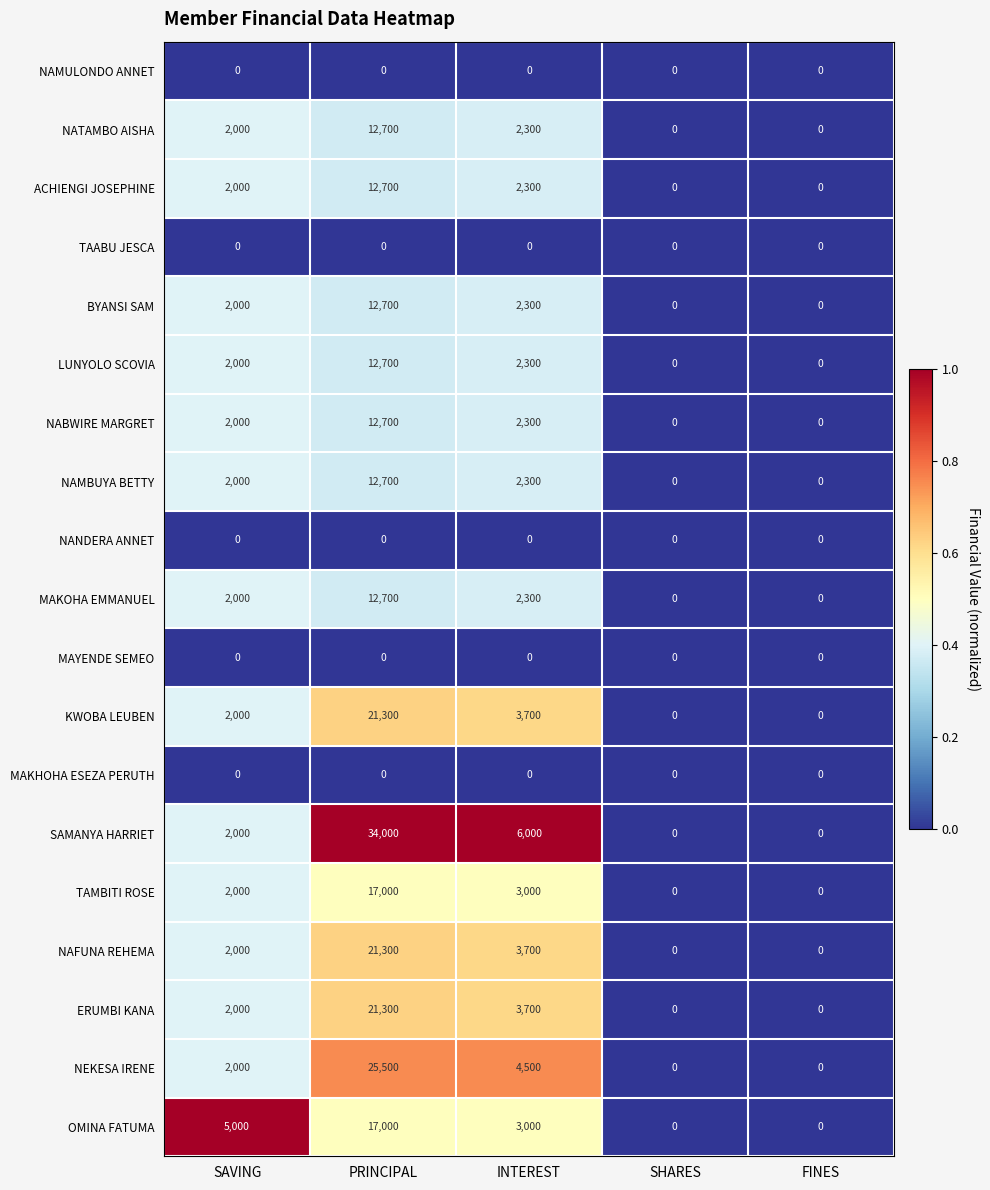

Between PRINCIPAL and SHARES, which series saw the biggest shift?

SAMANYA HARRIET